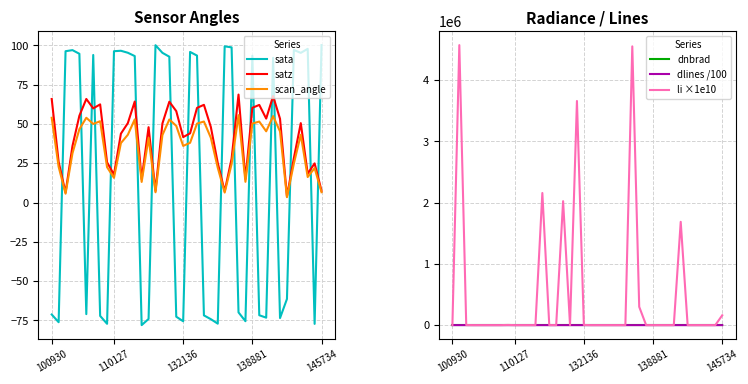

True or false: dnbrad has a value of 0.9 at 24.

False